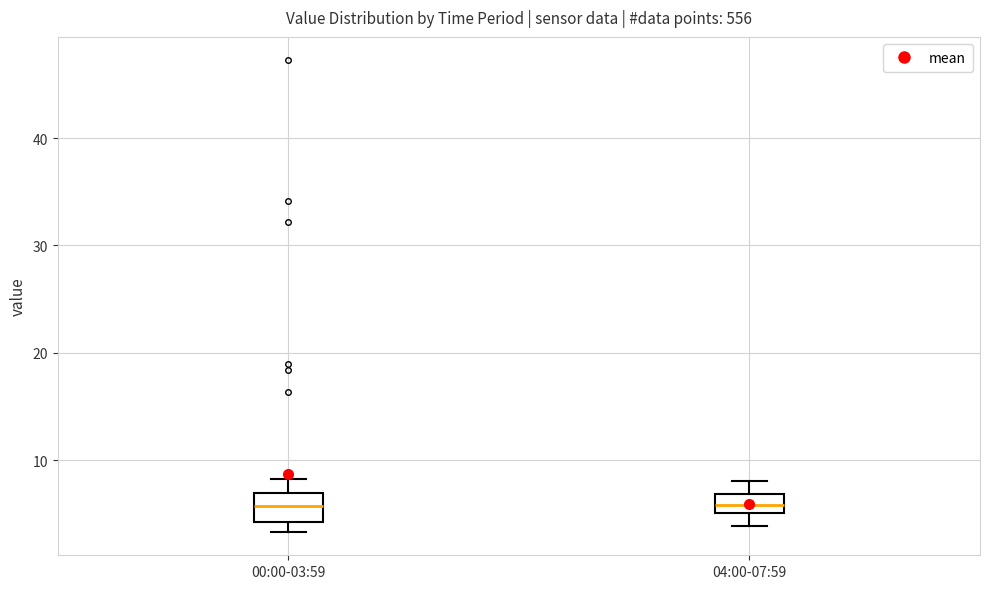

Reading left to right, read every box against the y-axis: the position of its median line, the range the box covers, and the ends of its whiskers. The values are not printed on the chart, so give them approximately, as read against the axis.

00:00-03:59: median 6, box 4 to 7, whiskers 3 to 8
04:00-07:59: median 6, box 5 to 7, whiskers 4 to 8